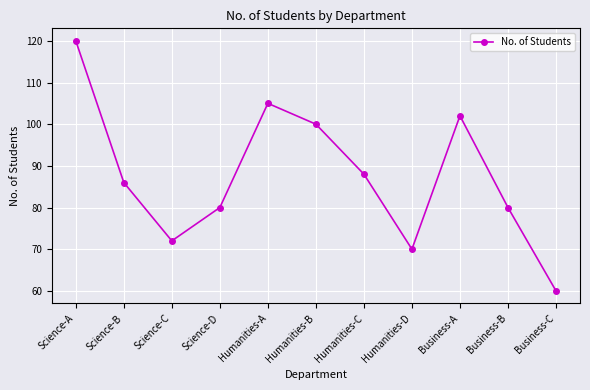

What is the sum of all values?

963